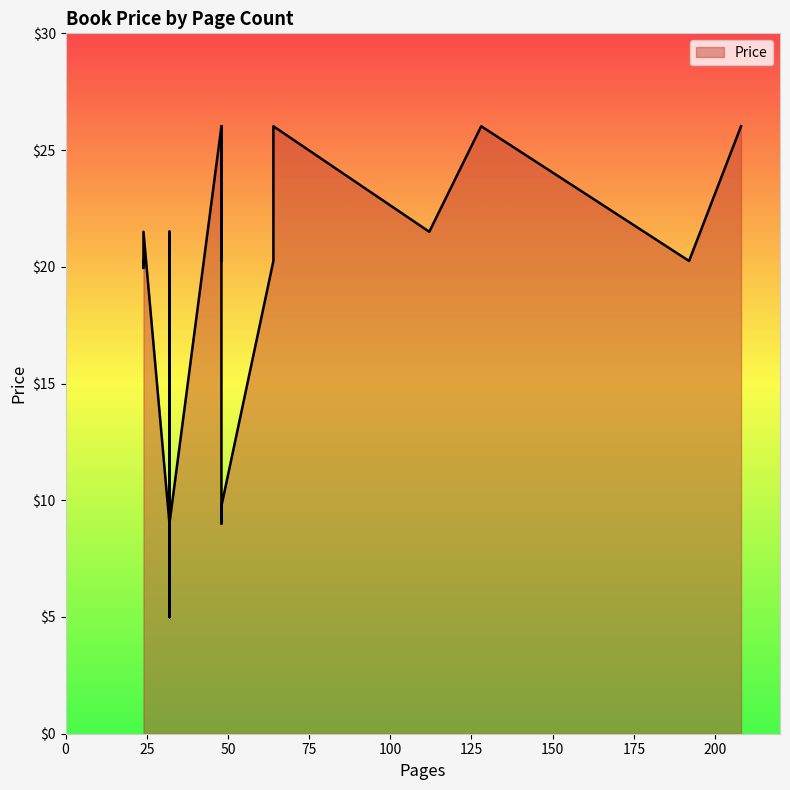

True or false: there are more than 2 points higher than both neighbors.

True